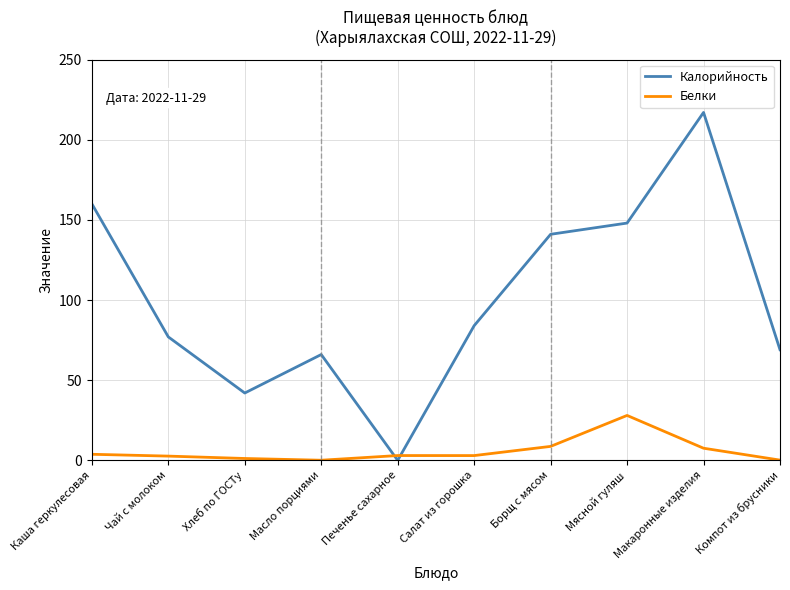

What is the difference between the maximum and minimum values in the Белки series?

27.9